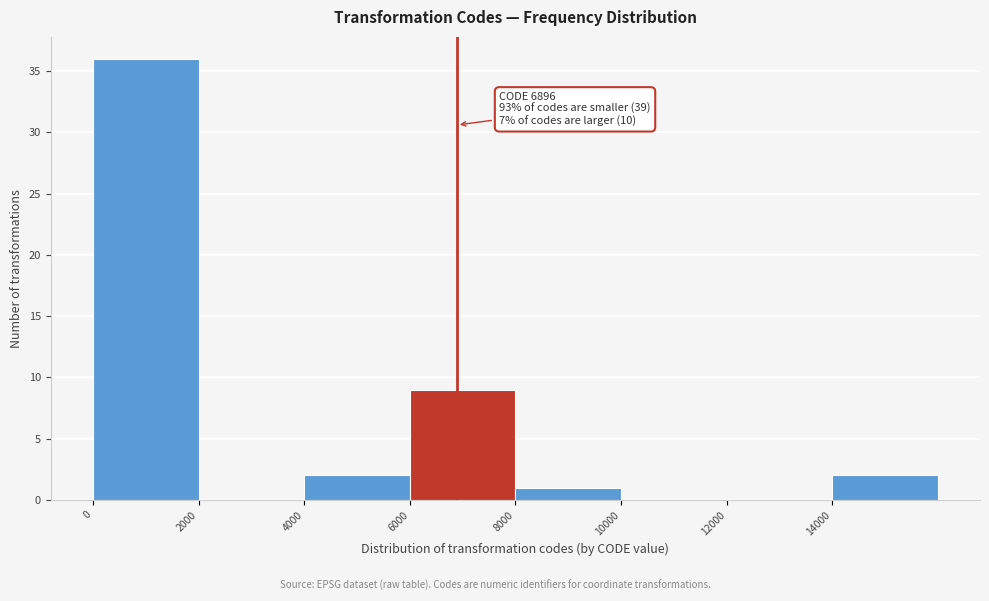

Which range on the x-axis has the tallest bar?

0 to 2000